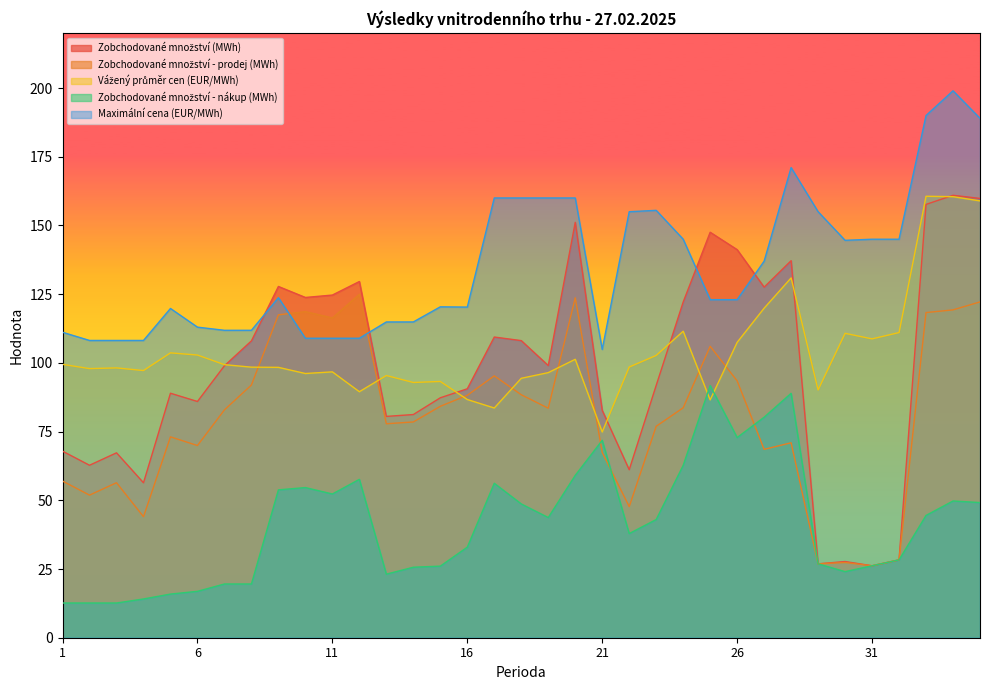

Which series has the largest total across all categories?

Maximální cena (EUR/MWh)